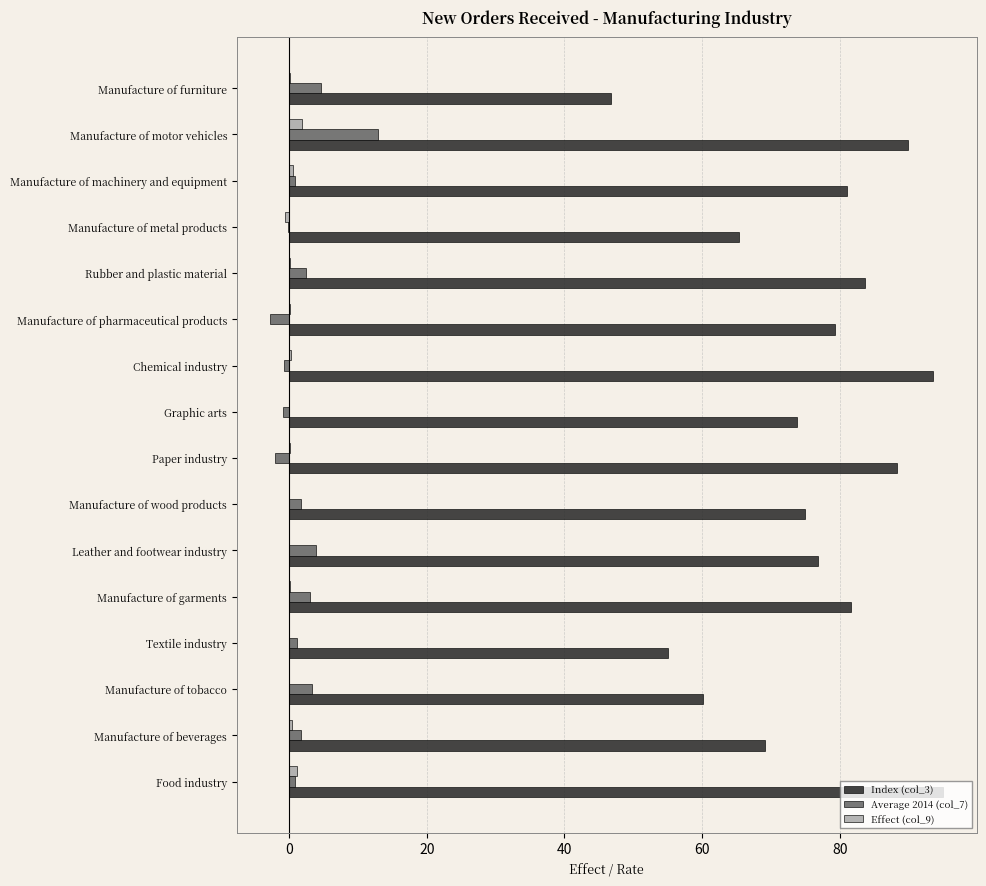

Which series has the largest total across all categories?

Index (col_3)